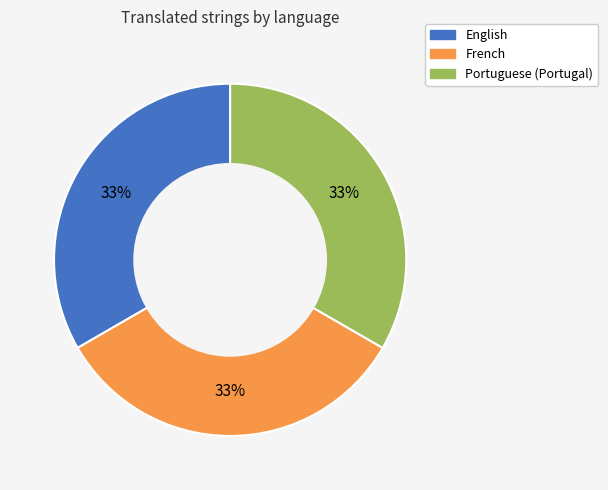

Is there a majority slice in this chart?

No